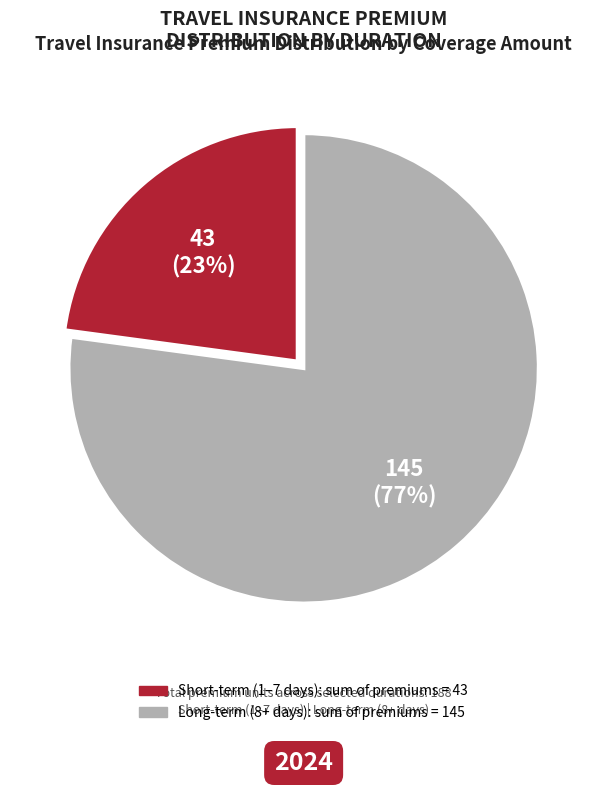

Does any single category account for the majority?

Yes